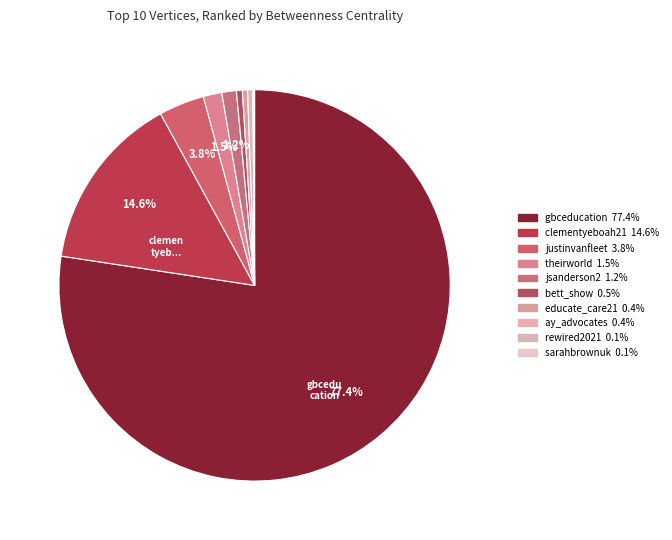

What is the smallest slice in the pie chart?

sarahbrownuk